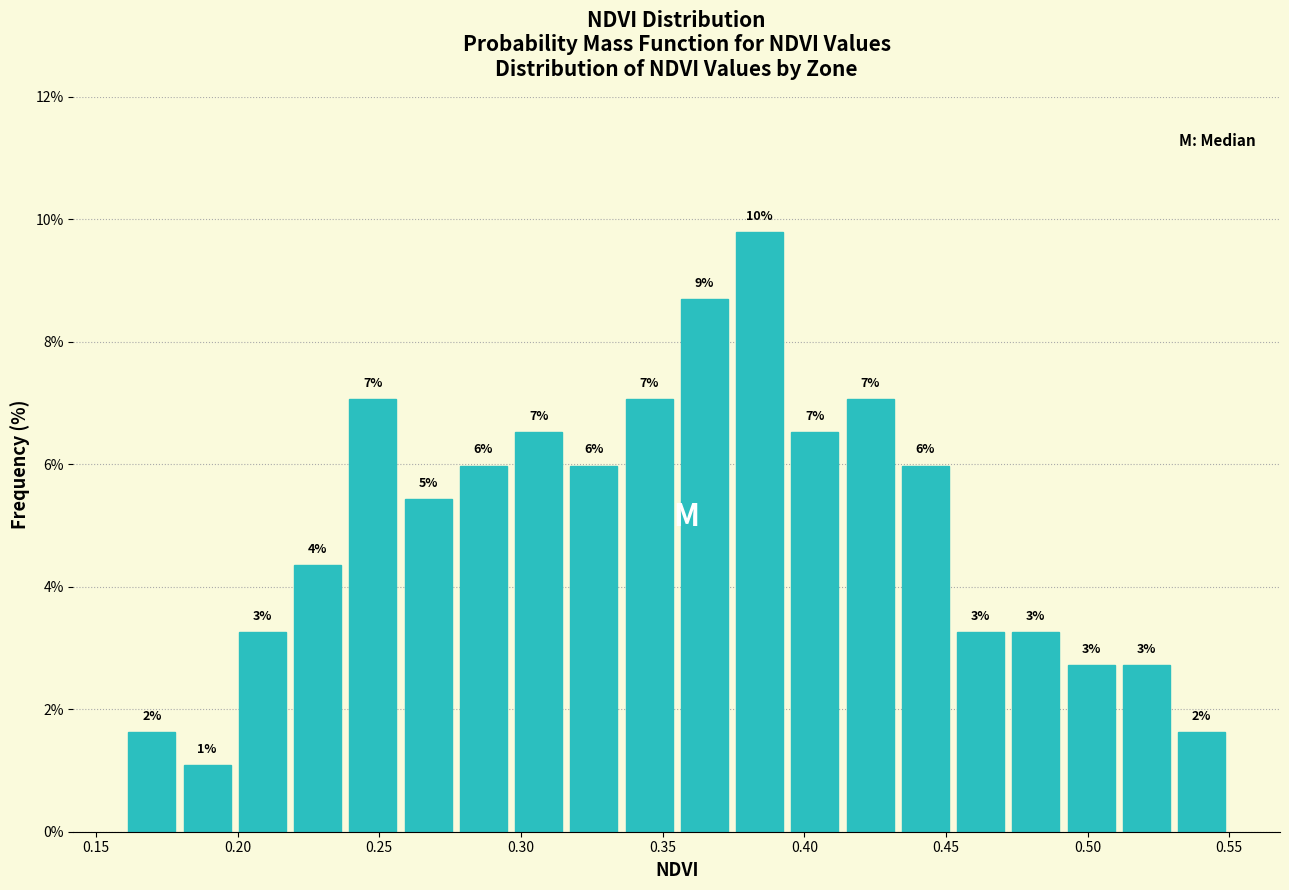

Read against the x-axis, roughly where is the centre of the tallest bar?

0.385